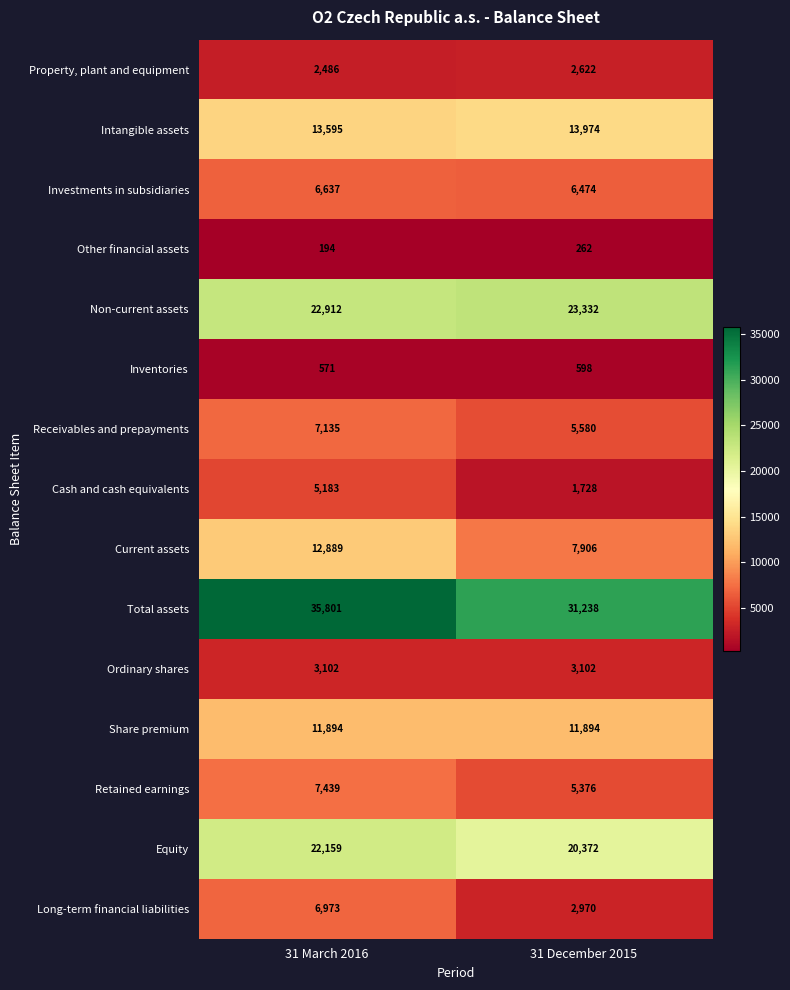

What is the minimum value shown in the chart?

194